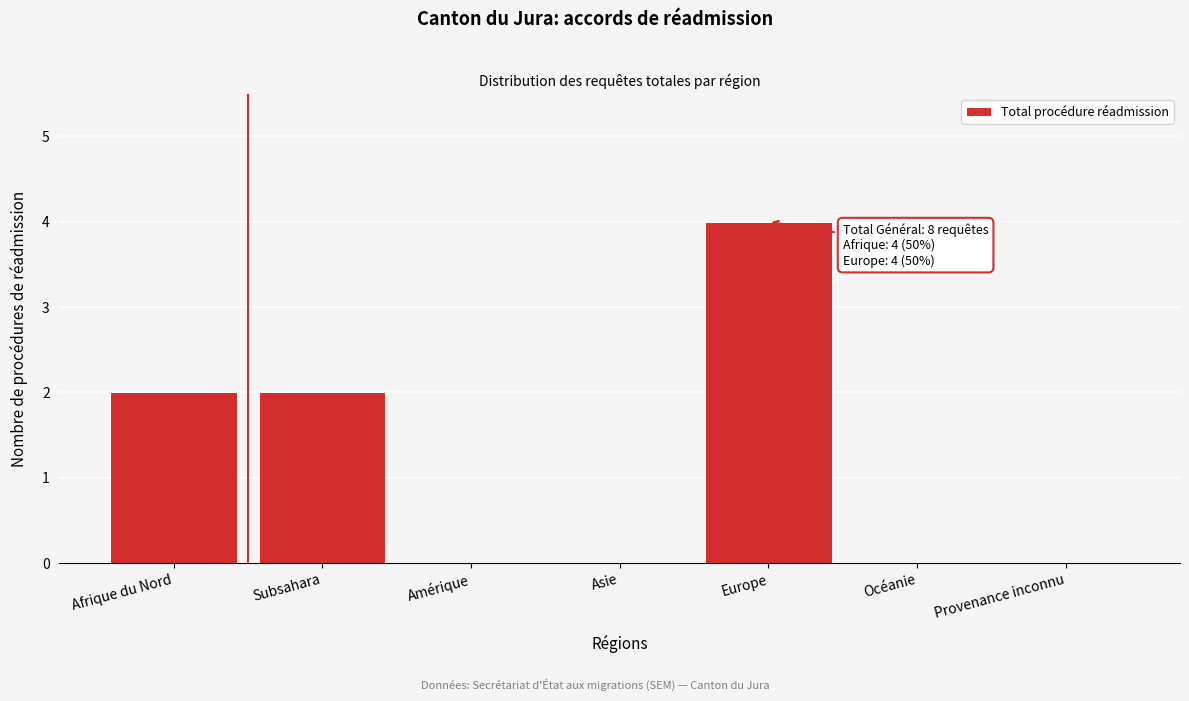

Reading right to left, list all the values displayed in this chart.

Provenance inconnu=0	Océanie=0	Europe=4	Asie=0	Amérique=0	Subsahara=2	Afrique du Nord=2